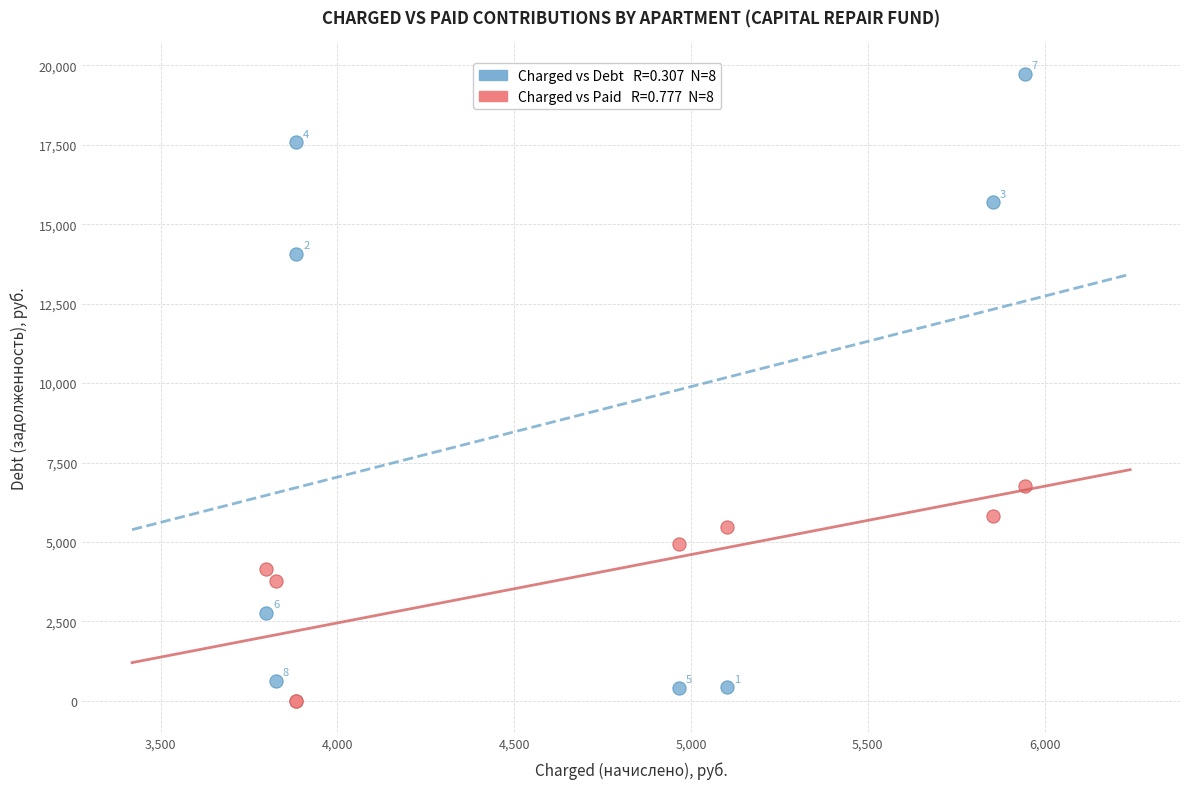

Across all series, what Y value is closest to 9866?

6760.3